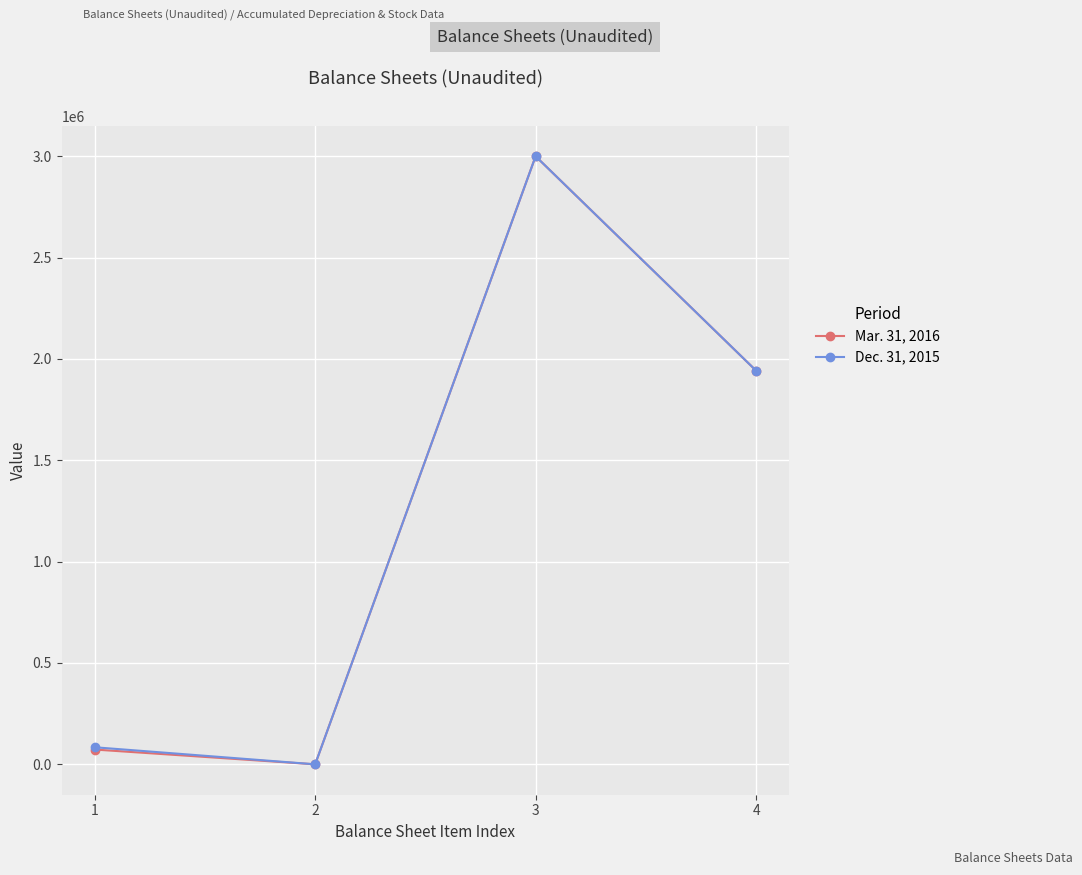

Count the number of categories in the chart.

4